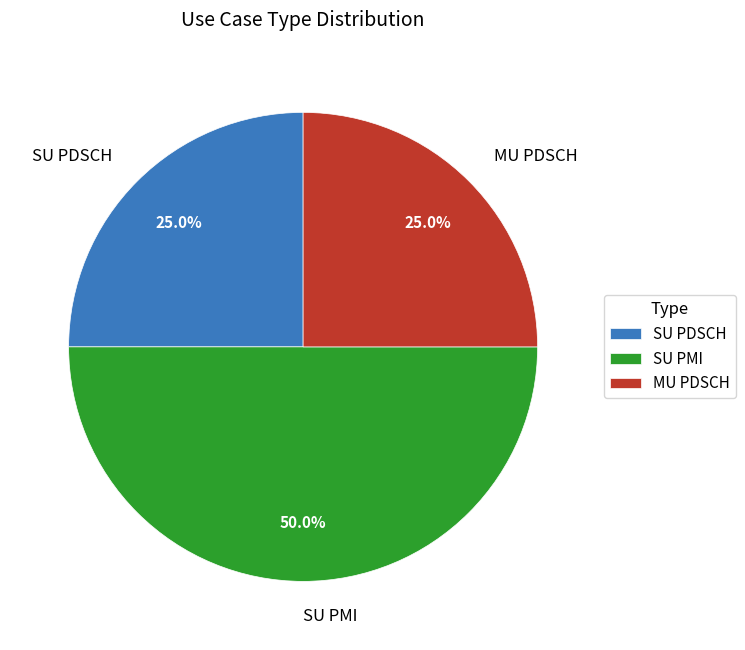

Which category has the biggest portion of the pie?

SU PMI